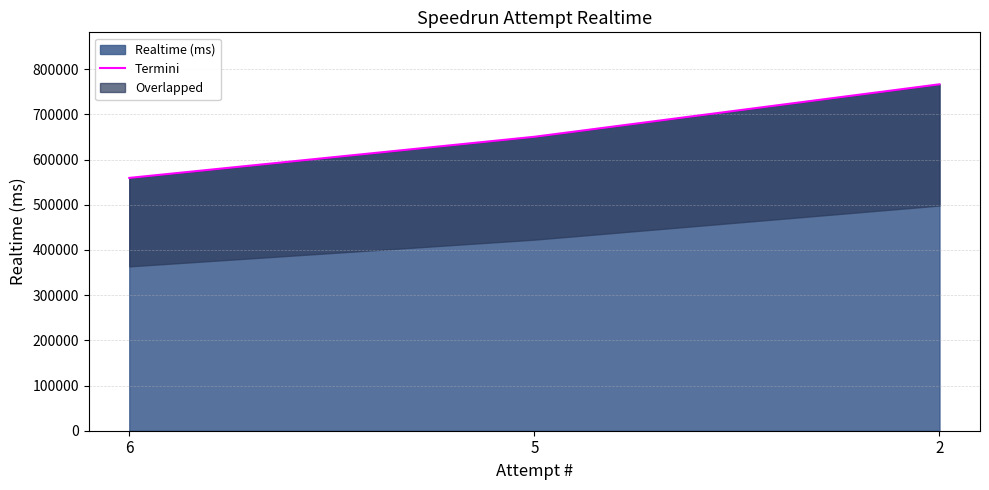

How many data points are less than 650396?

1